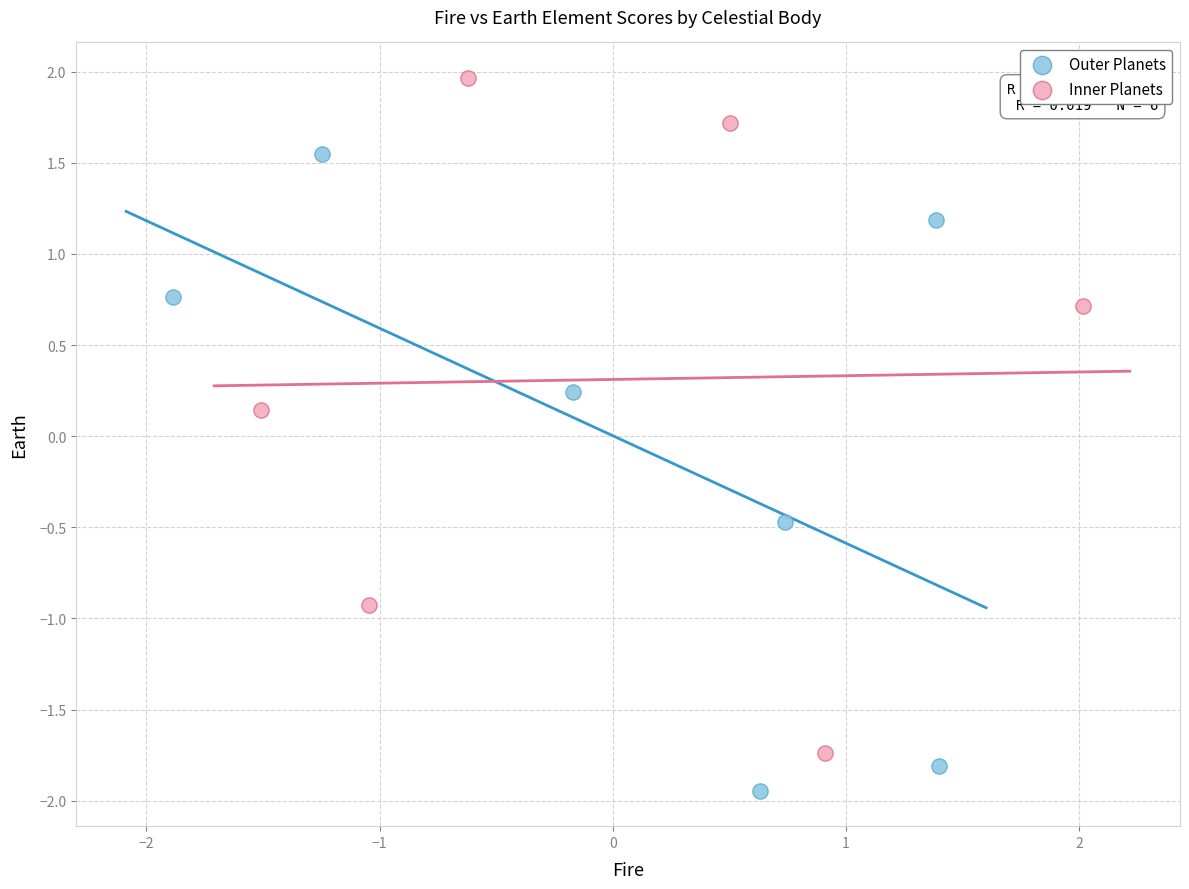

Which series contains the highest Y value?

Inner Planets